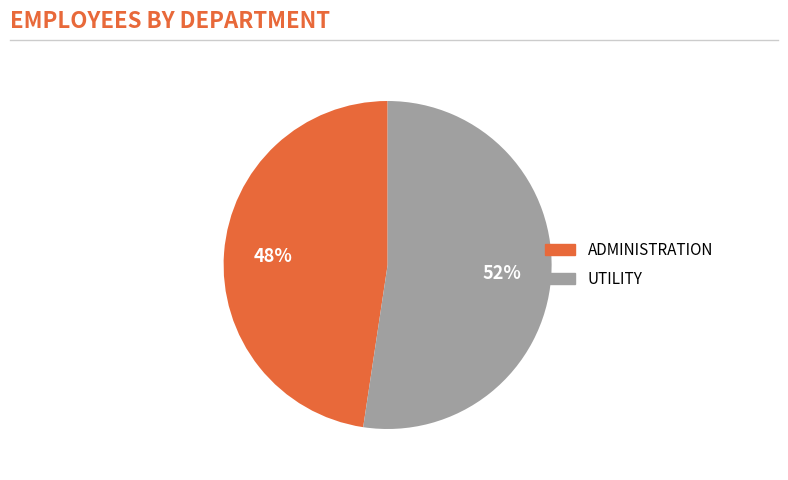

Count the number of slices in the pie.

2